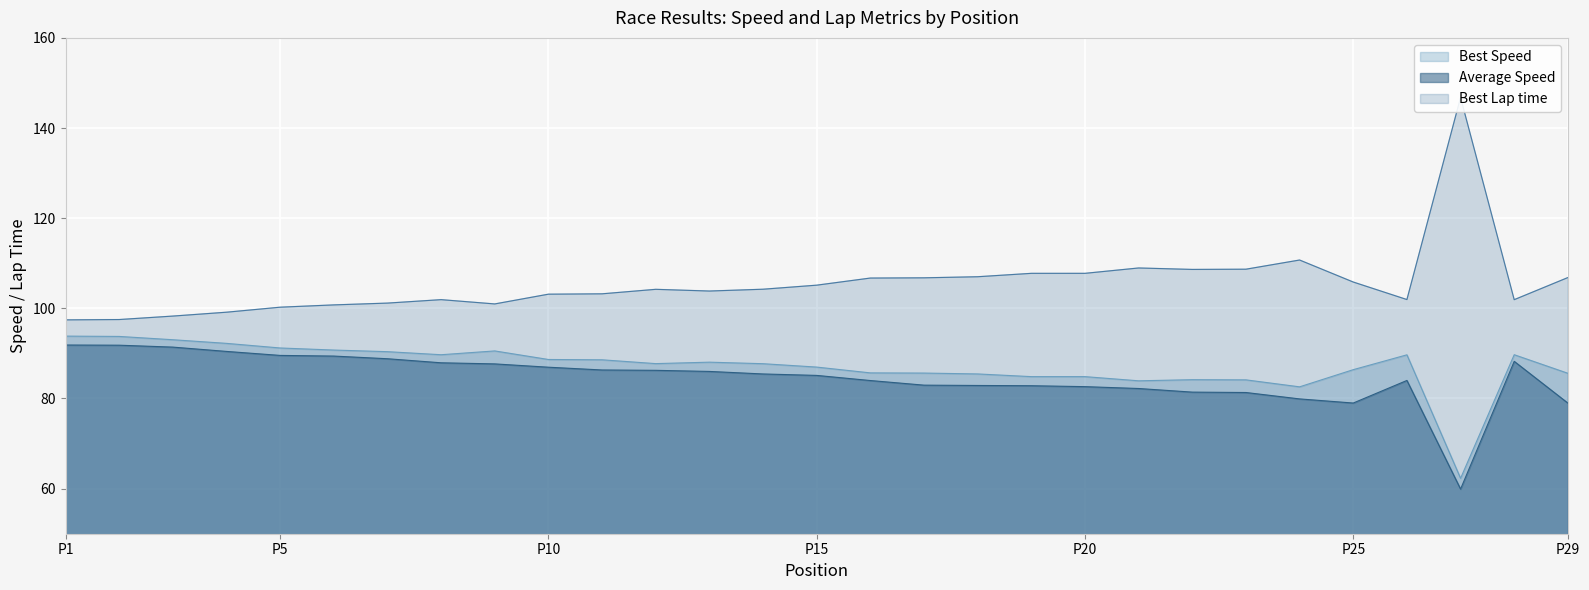

Reading left to right, transcribe all the data shown in this chart.

Best Lap time: 97.4	97.5	98.3	99.1	100.3	100.8	101.2	101.9	101.0	103.1	103.2	104.2	103.8	104.2	105.1	106.7	106.8	107.0	107.8	107.8	109.0	108.6	108.7	110.7	105.8	102.0	146.8	101.9	106.8
Best Speed: 93.8	93.8	93.0	92.2	91.2	90.7	90.4	89.7	90.6	88.7	88.6	87.7	88.1	87.7	87.0	85.7	85.6	85.4	84.9	84.9	83.9	84.2	84.1	82.6	86.4	89.7	62.3	89.7	85.6
Average Speed: 91.9	91.8	91.4	90.4	89.6	89.4	88.8	87.9	87.7	86.9	86.3	86.2	86.0	85.4	85.1	84.0	83.0	82.9	82.8	82.6	82.2	81.4	81.3	79.9	79.0	84.0	59.9	88.2	79.0